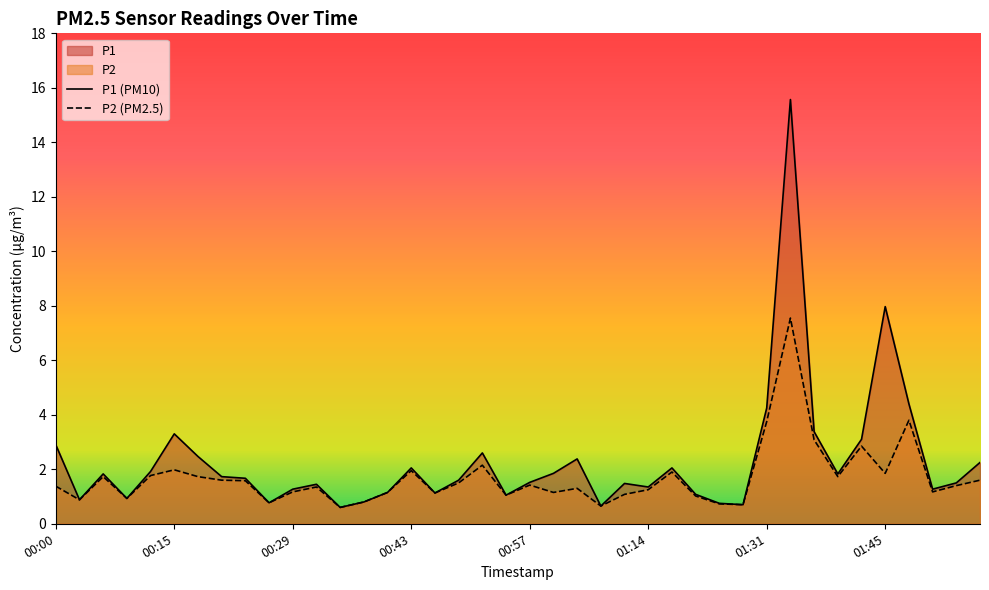

What are all the series names shown in the legend?

P1, P2